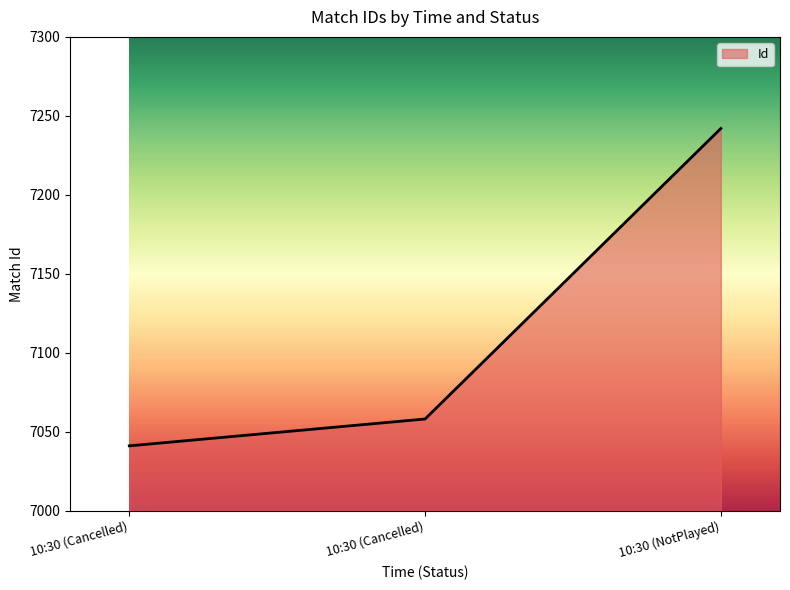

What is the sum of all values?

21341